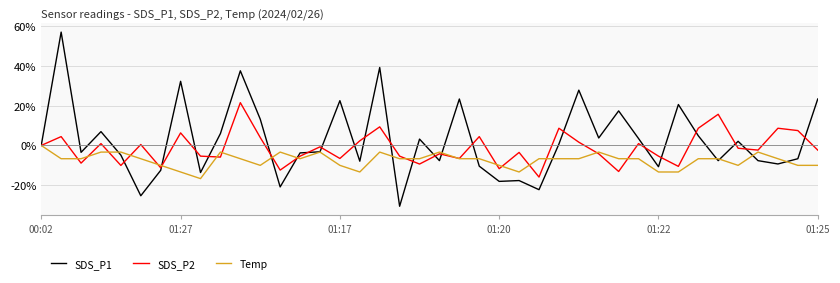

Which series has the widest spread of values?

SDS_P1